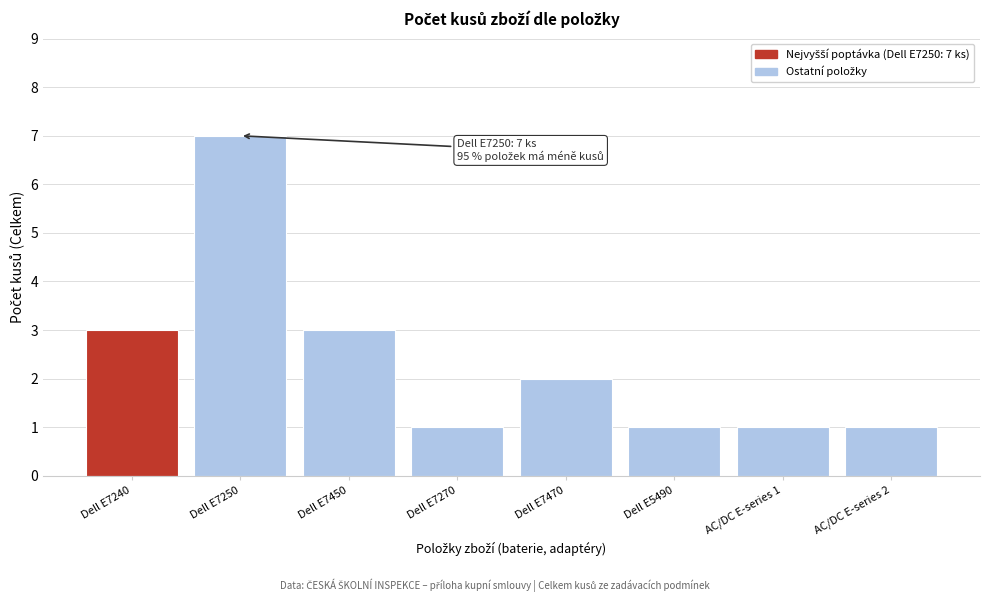

Reading left to right, list all the values displayed in this chart.

3	7	3	1	2	1	1	1